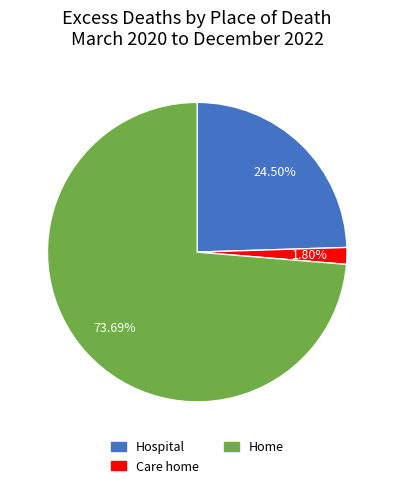

Does any single category account for the majority?

Yes